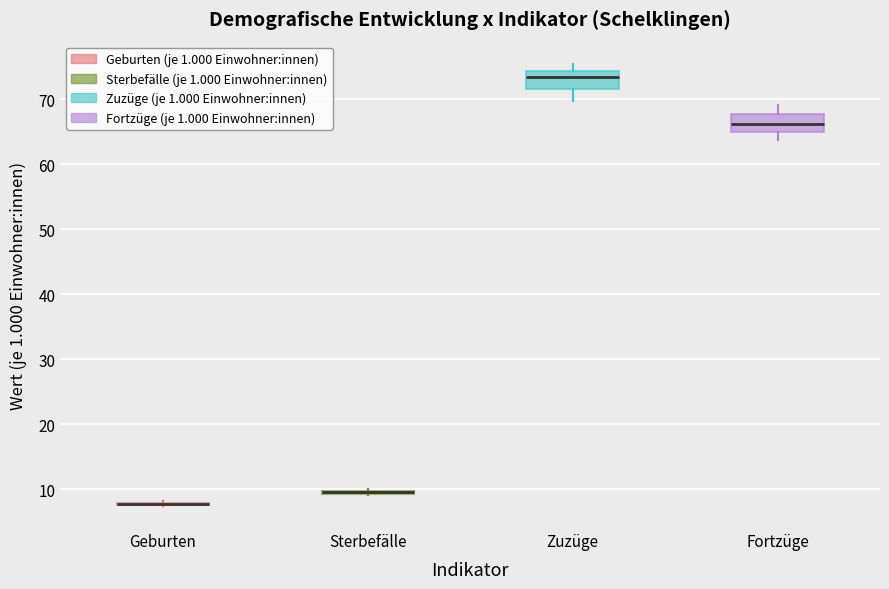

Where is the upper edge of the box for Sterbefälle on the y-axis? The values are not printed on the chart, so give them approximately, as read against the axis.

10